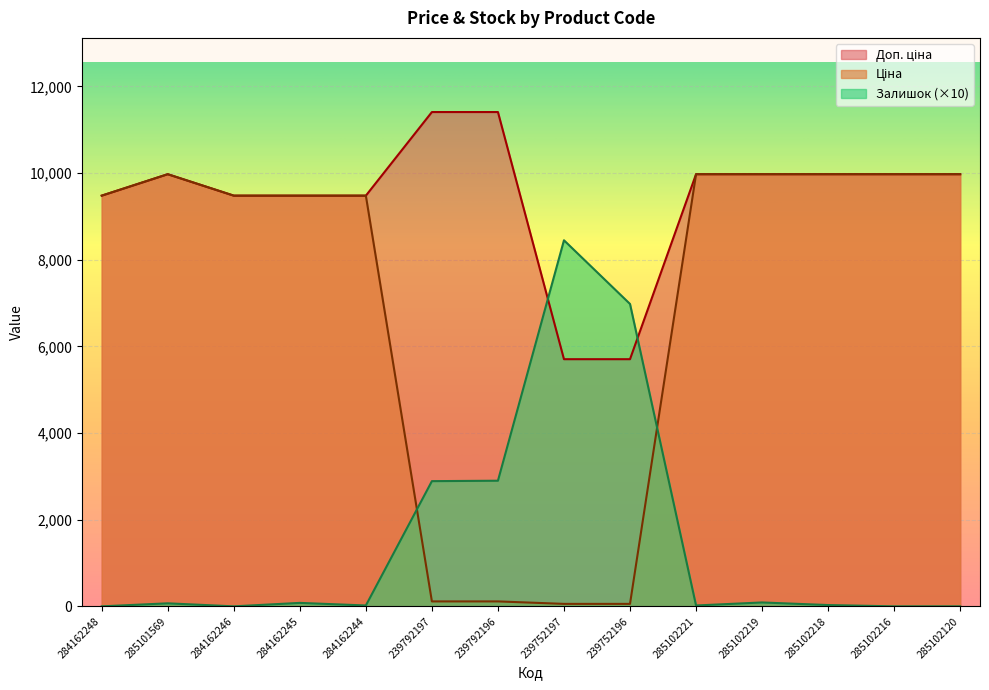

What is the difference between the second highest and second lowest values in the Залишок series?

6980.0